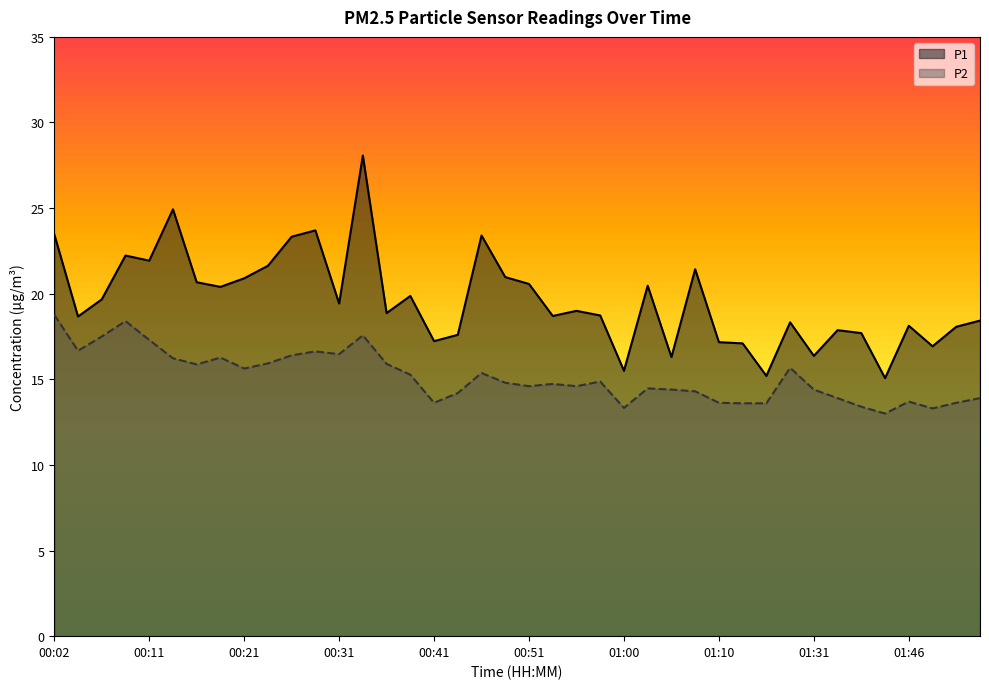

How many distinct data groups are displayed?

2